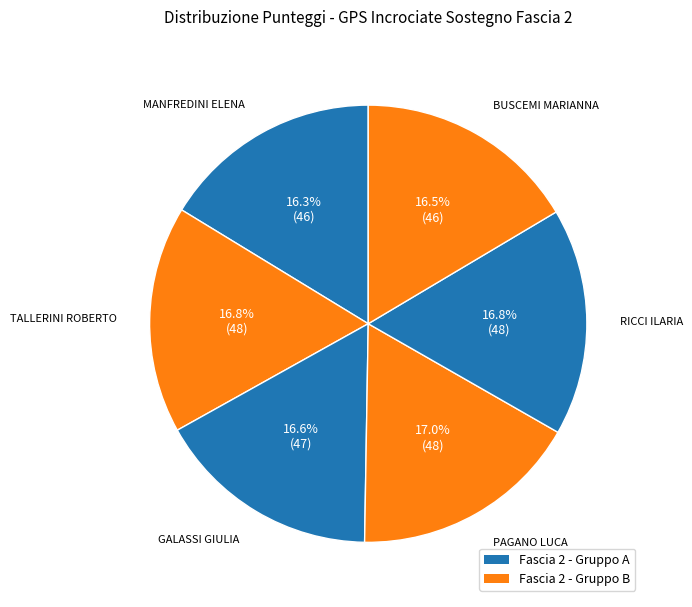

How many slices are in this pie chart?

6